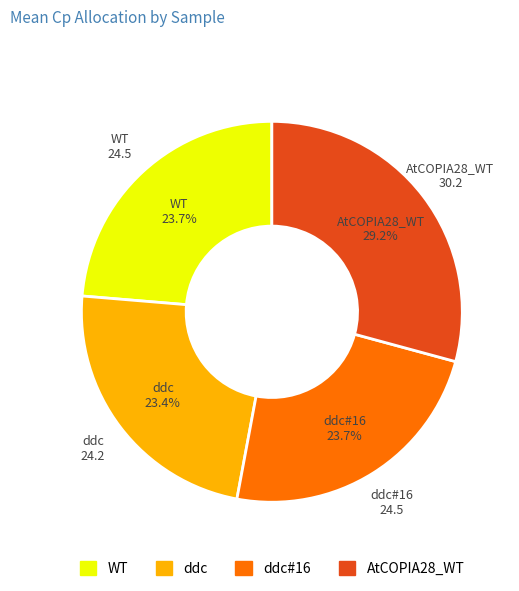

Does any single category account for the majority?

No